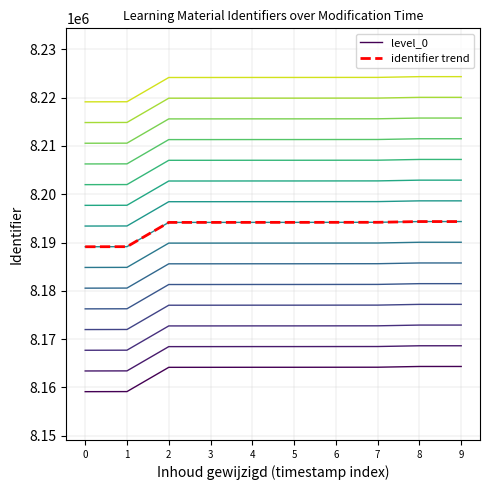

Is it true that level_0 equals 8164185 at 6?

True